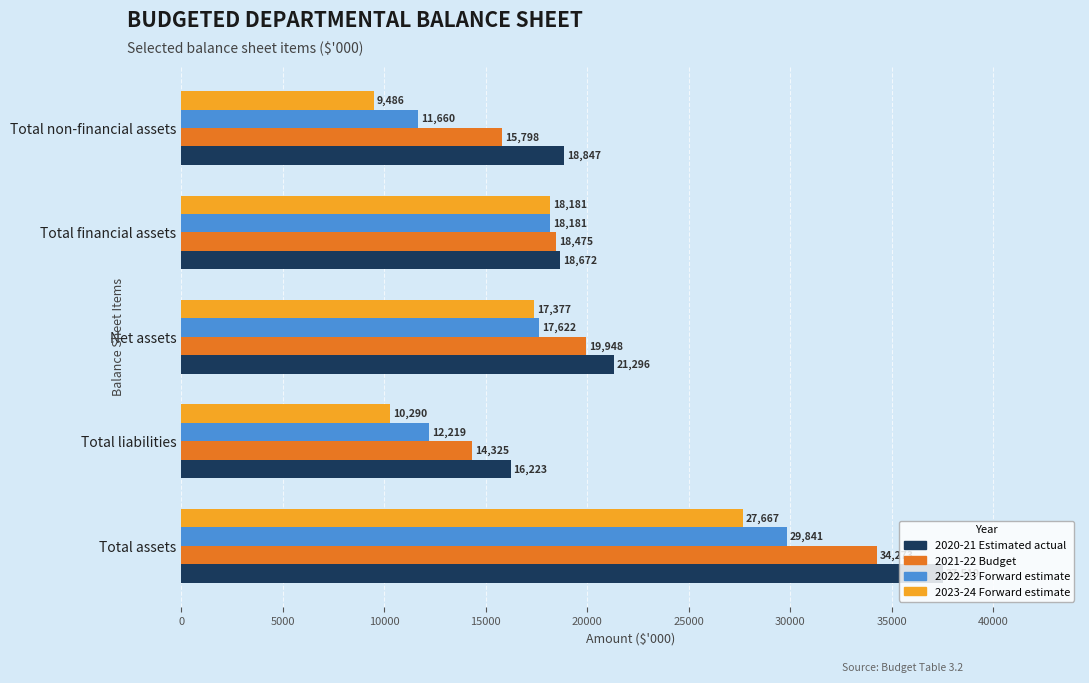

Which series changed the most between Total liabilities and Total non-financial assets?

2020-21 Estimated actual